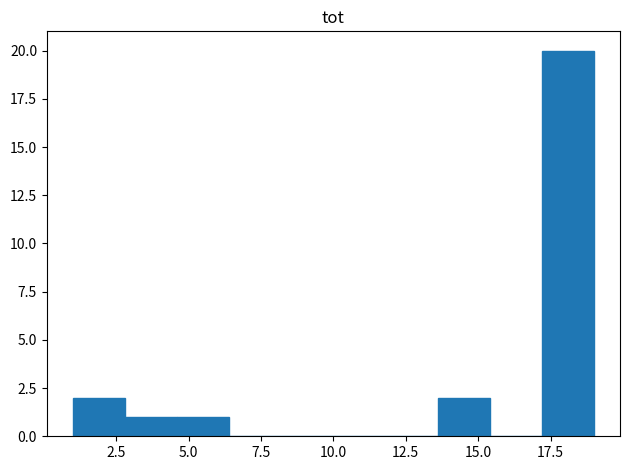

Around what value on the x-axis is the tallest bar? Give the approximate position of its centre, as read against the axis.

18.0